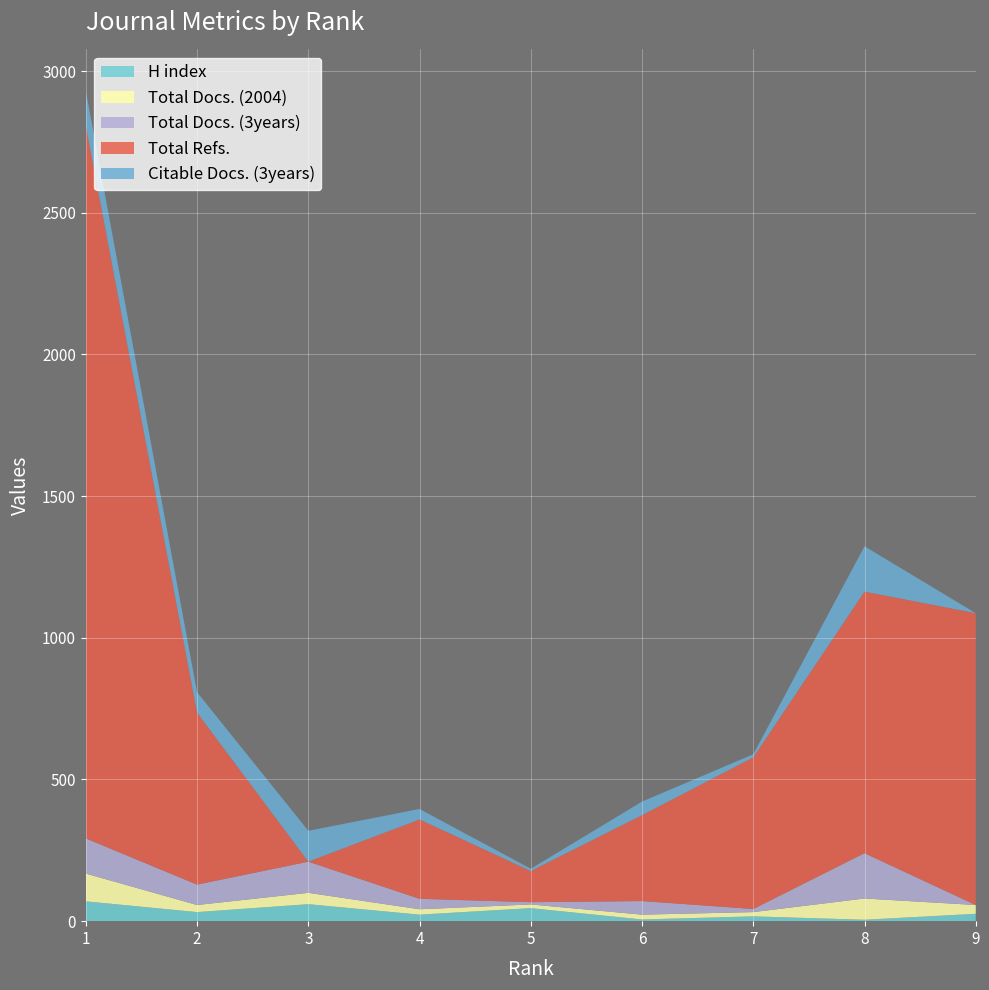

Reading left to right, list all the values displayed in this chart.

H index: 1=70	2=32	3=60	4=23	5=46	6=6	7=17	8=5	9=26
Total Docs. (2004): 1=98	2=25	3=40	4=19	5=13	6=17	7=15	8=75	9=31
Total Docs. (3years): 1=124	2=72	3=110	4=37	5=8	6=48	7=11	8=160	9=0
Total Refs.: 1=2514	2=607	3=0	4=280	5=110	6=303	7=535	8=923	9=1030
Citable Docs. (3years): 1=124	2=72	3=109	4=37	5=8	6=48	7=11	8=160	9=0